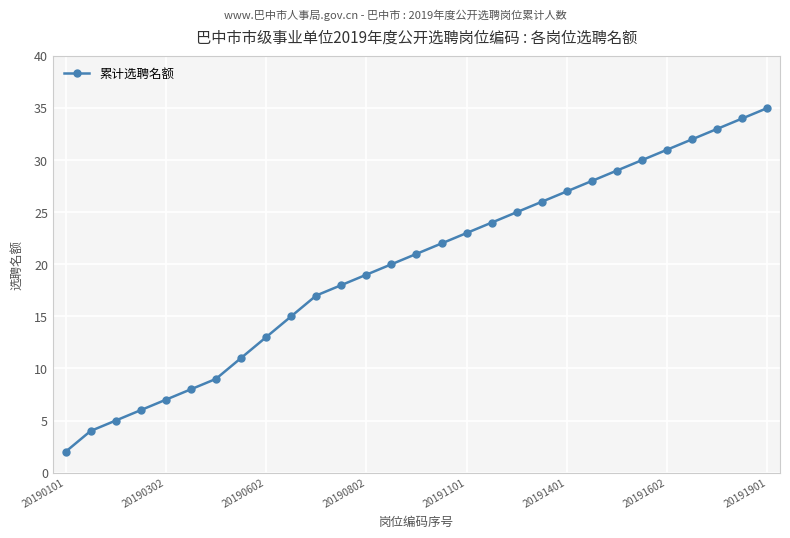

What is the average value?

20